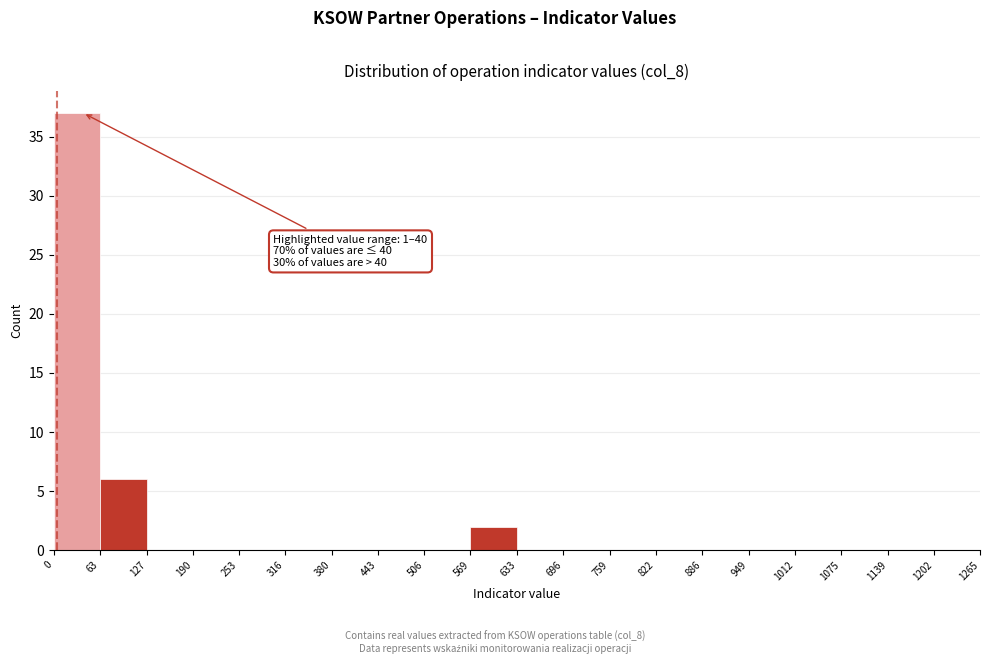

Which range on the x-axis has the tallest bar?

0 to 63